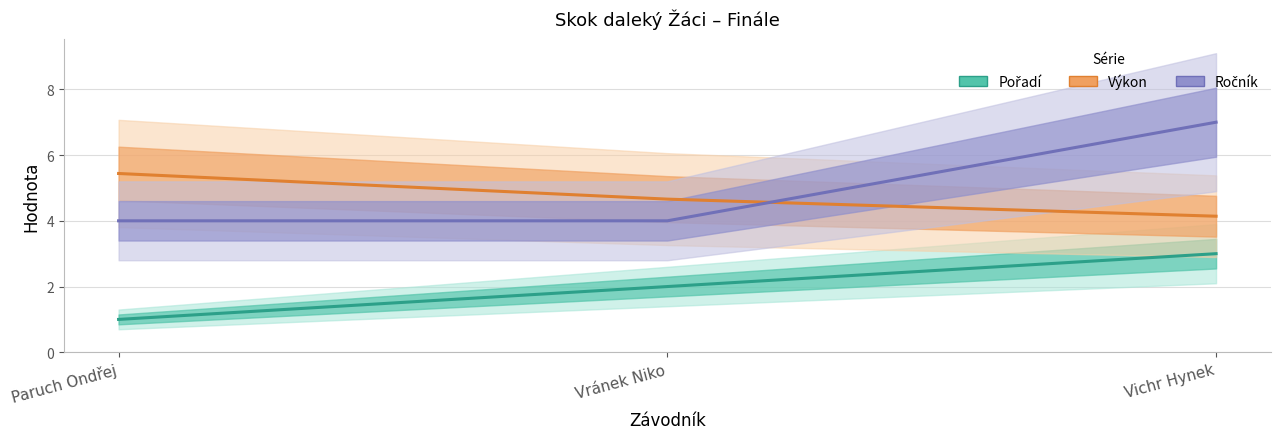

List the labels in order of Pořadí value, largest first.

Vichr Hynek, Vránek Niko, Paruch Ondřej